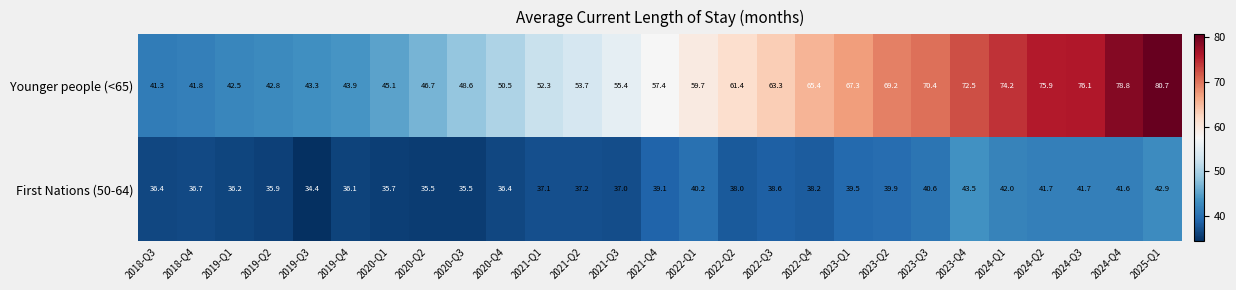

Where is First Nations (50-64) nearest to the value 38?

2022-Q2